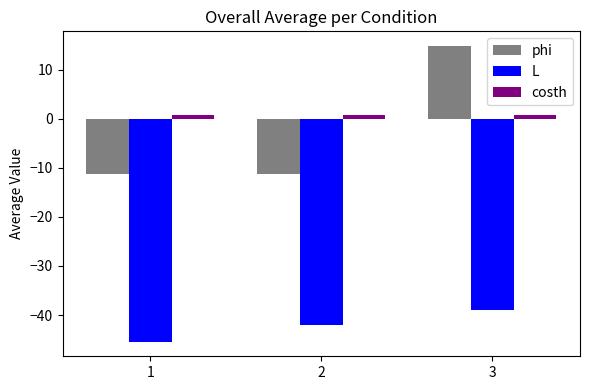

Which category has the lowest value across all series?

1